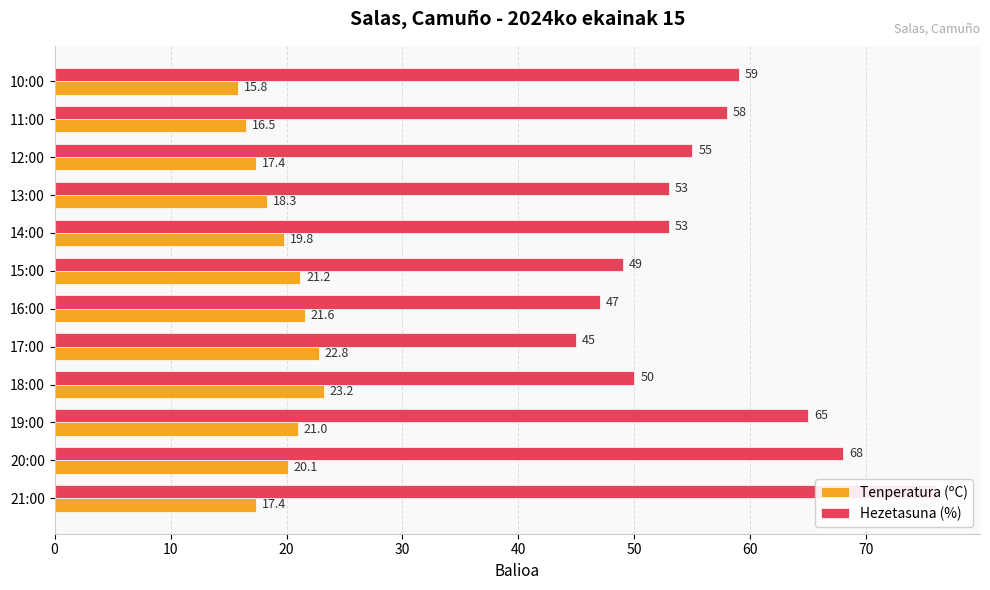

What is the highest value of the Tenperatura (ºC) series?

23.2